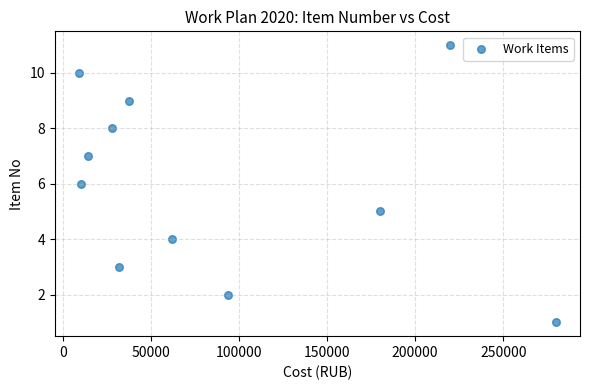

What is the range of Y values (max minus min)?

10